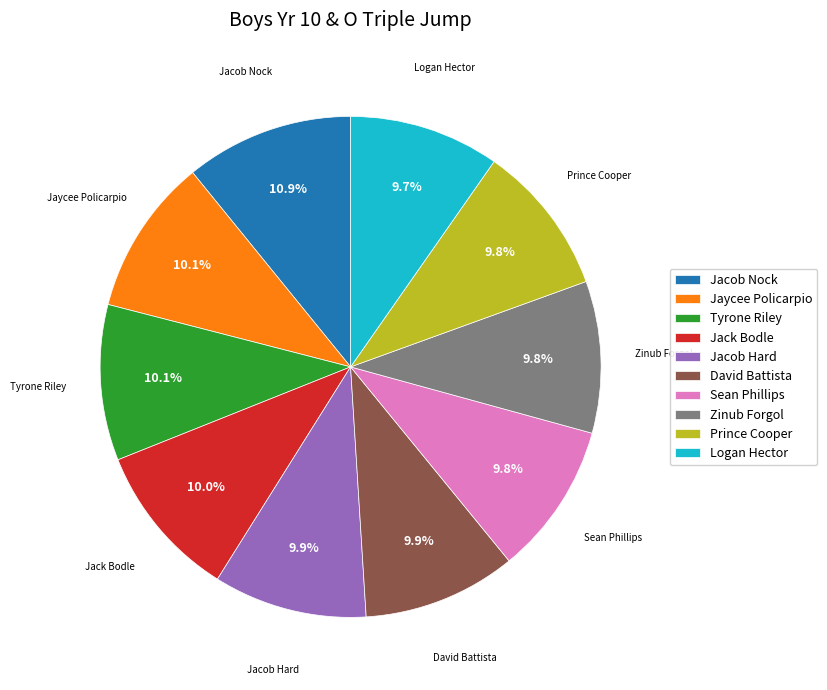

Is Jacob Nock the majority of the pie?

No